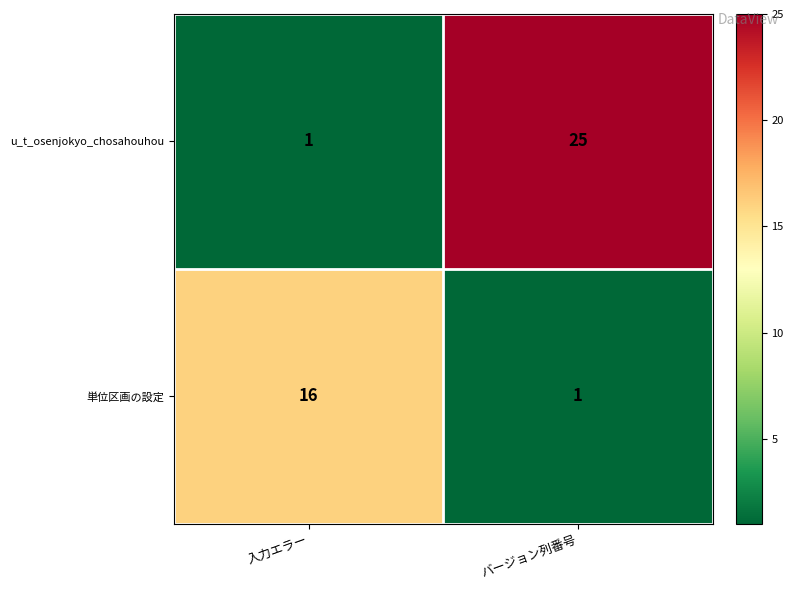

Rank the series by their maximum value, from lowest to highest.

単位区画の設定, u_t_osenjokyo_chosahouhou